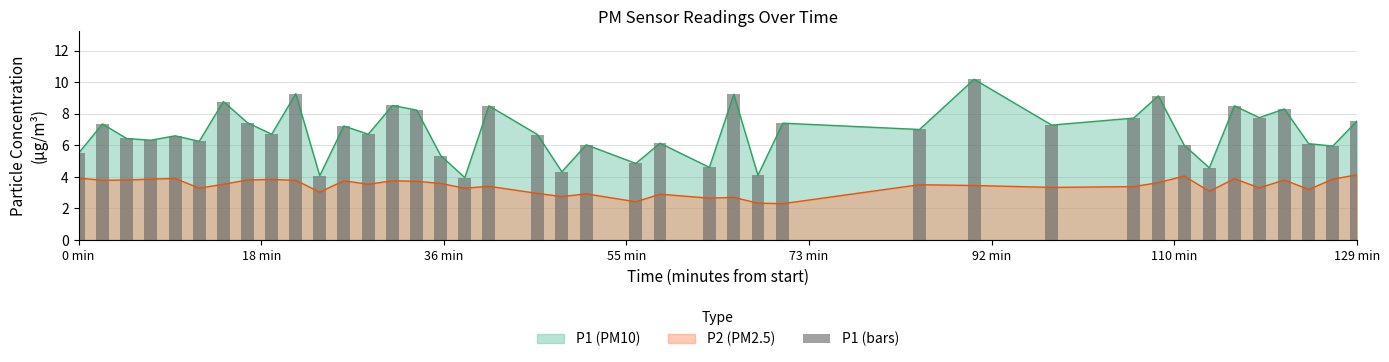

The P2 (PM2.5) series shows 5.8 at 0 min. True or false?

False